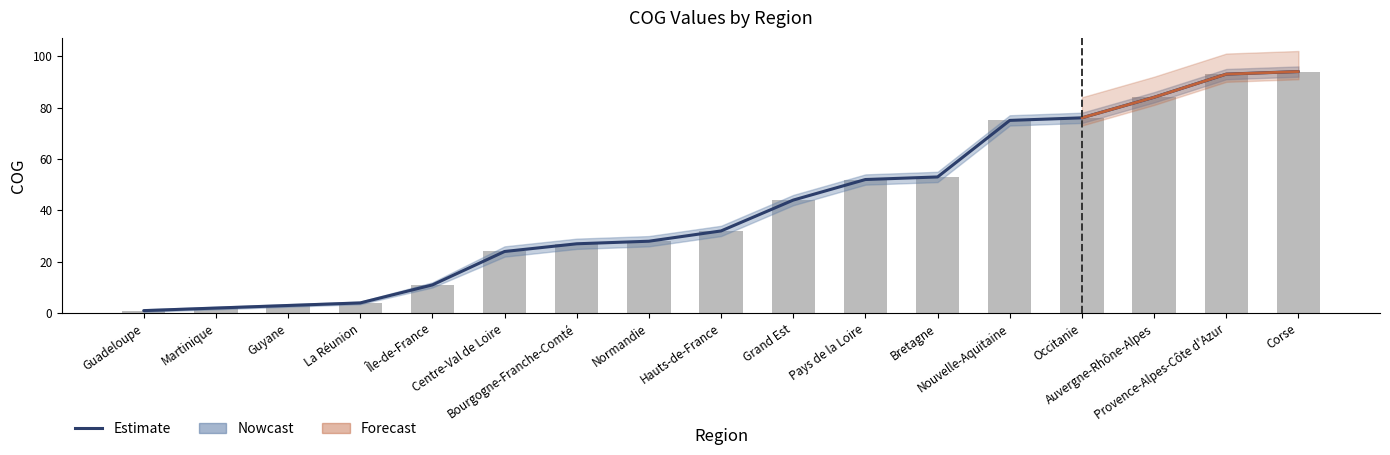

How many data points in Estimate are less than 32?

8